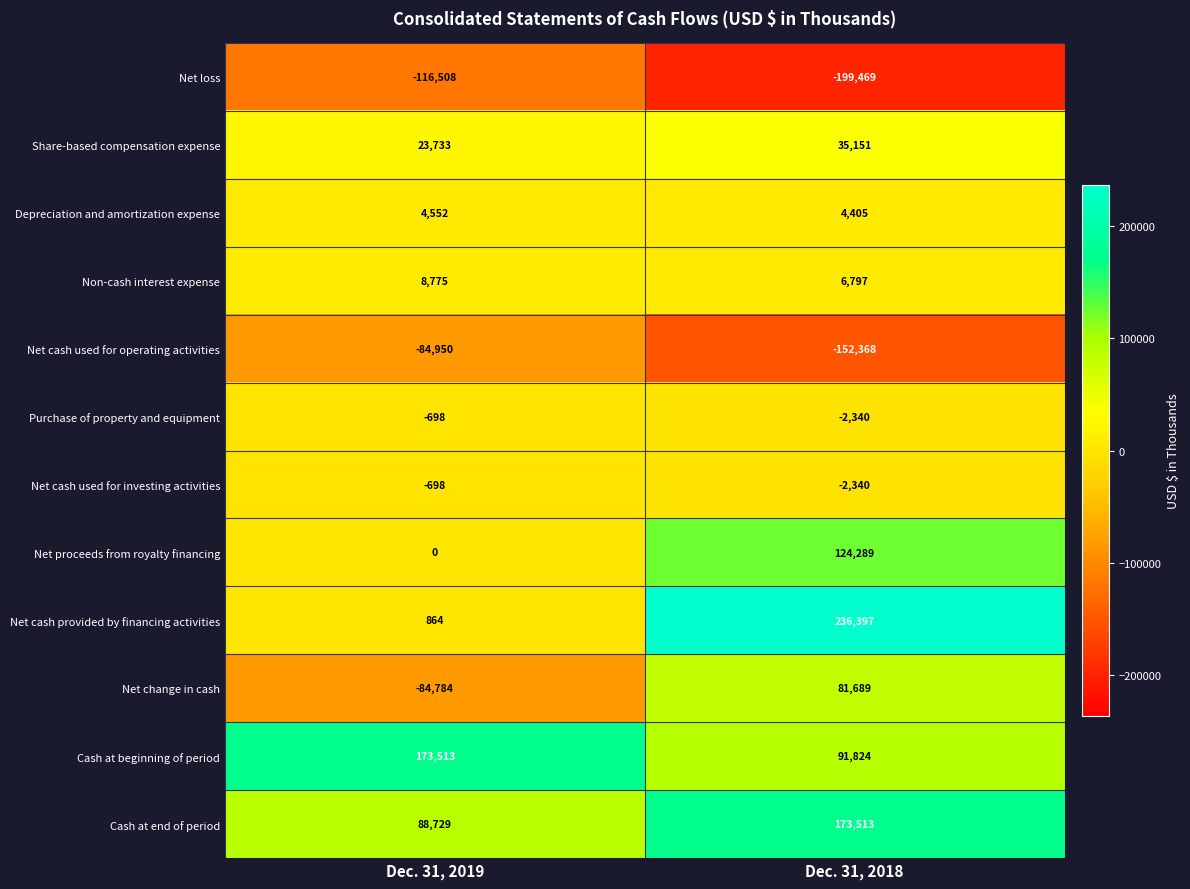

Is it true that Net cash provided by financing activities equals 59429 at Dec. 31, 2018?

False